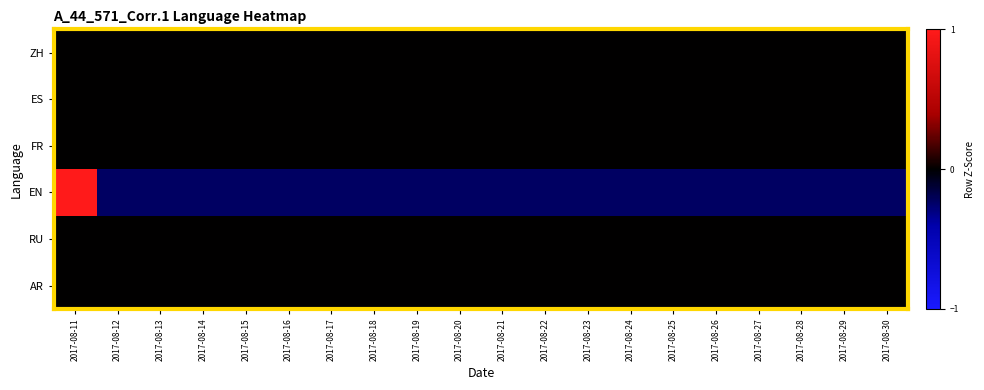

Which series has the largest range (max minus min)?

EN